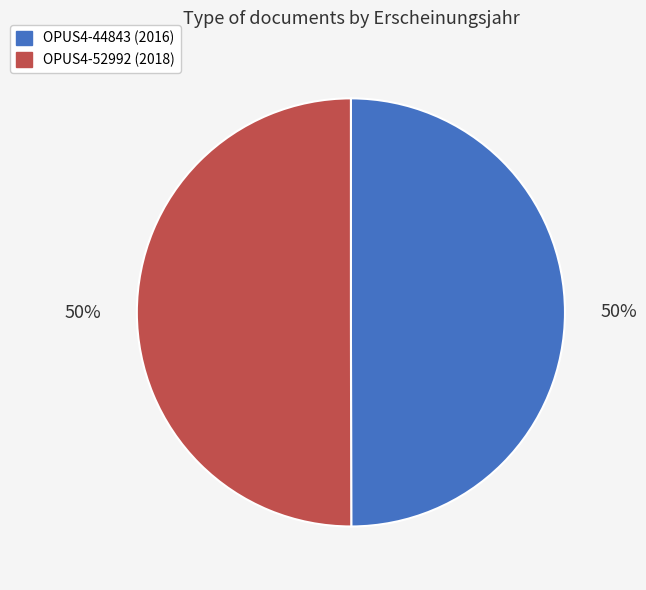

Is it true that OPUS4-52992 is 50% of the pie?

True